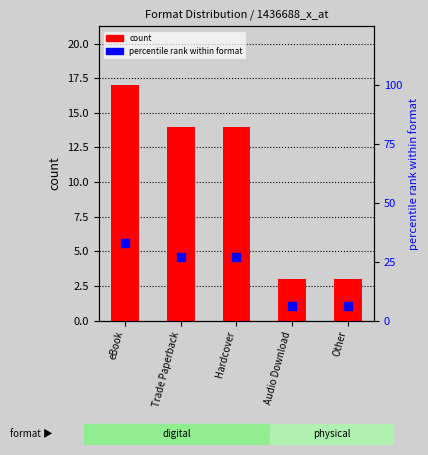

At how many categories does at least one series exceed 10?

3